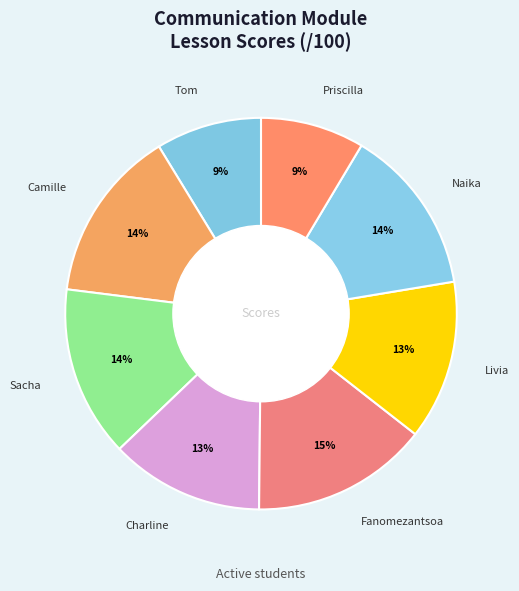

What is the change in value from Charline to Fanomezantsoa?

+12